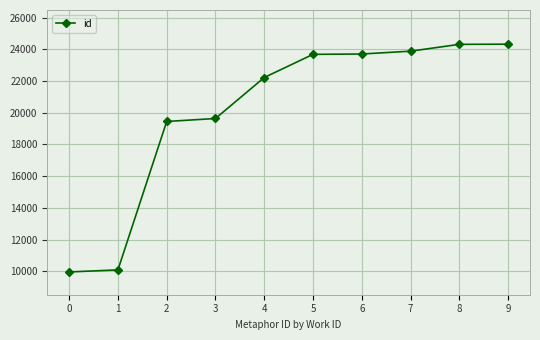

Is it true that the value at 3 is 19638?

True